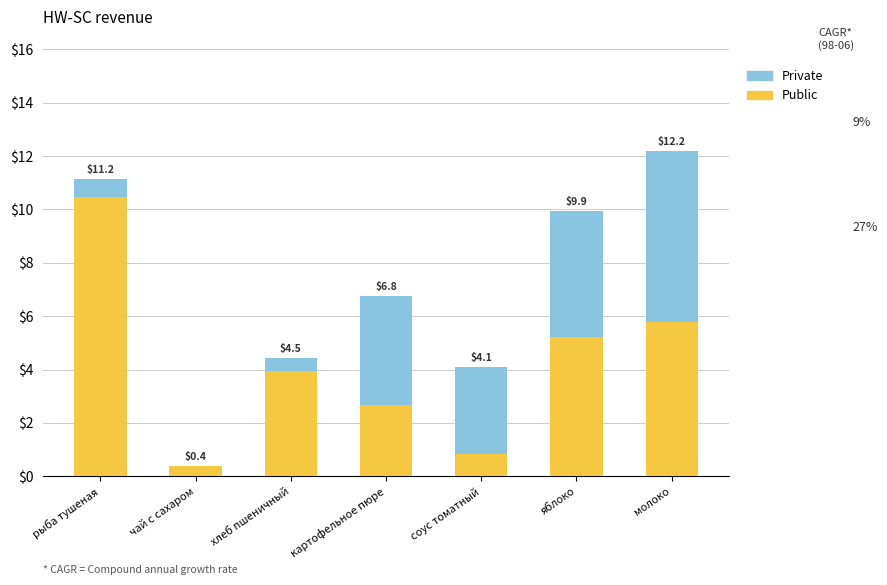

Are the bars horizontal?

No